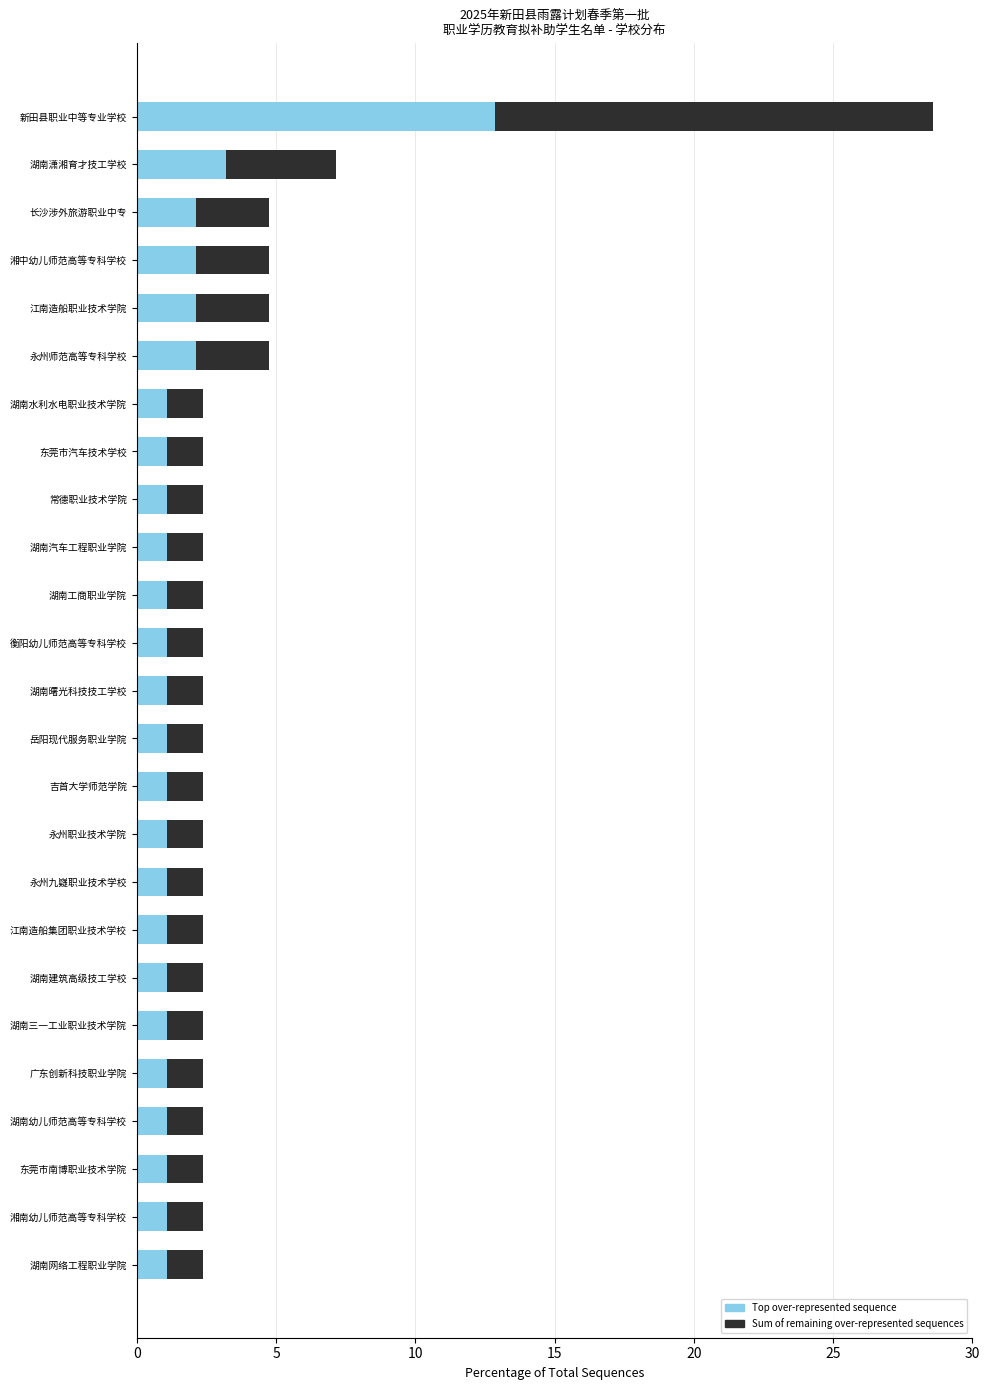

What is the difference between the second highest and second lowest values in the Top over-represented sequence series?

2.1